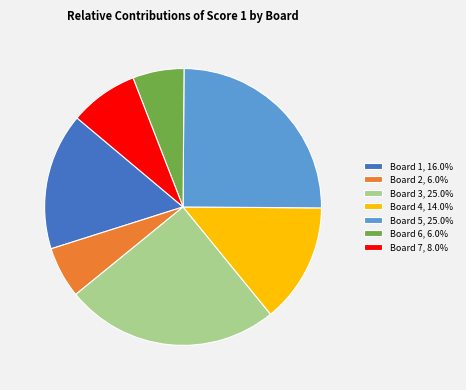

Does Board 7 account for over 50% of the chart?

No